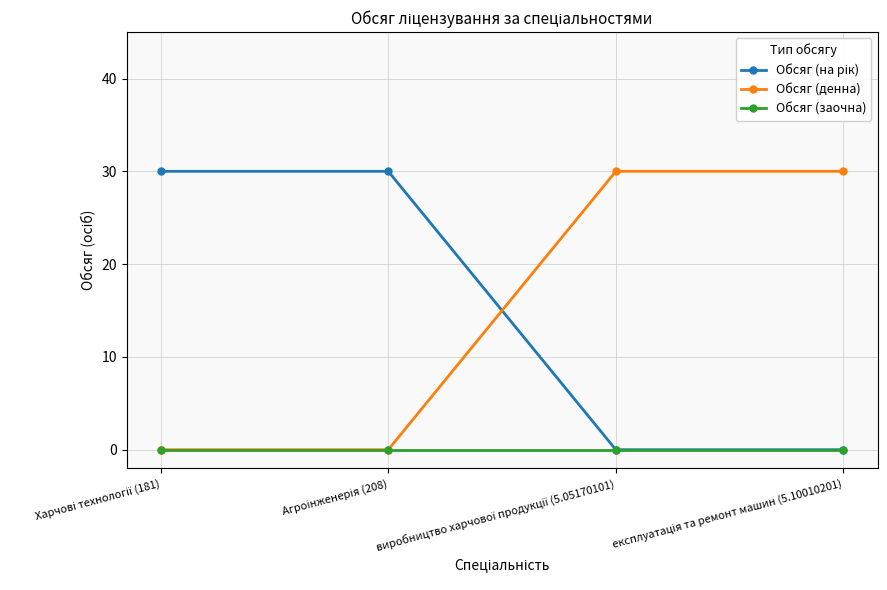

What is the greatest value displayed?

30